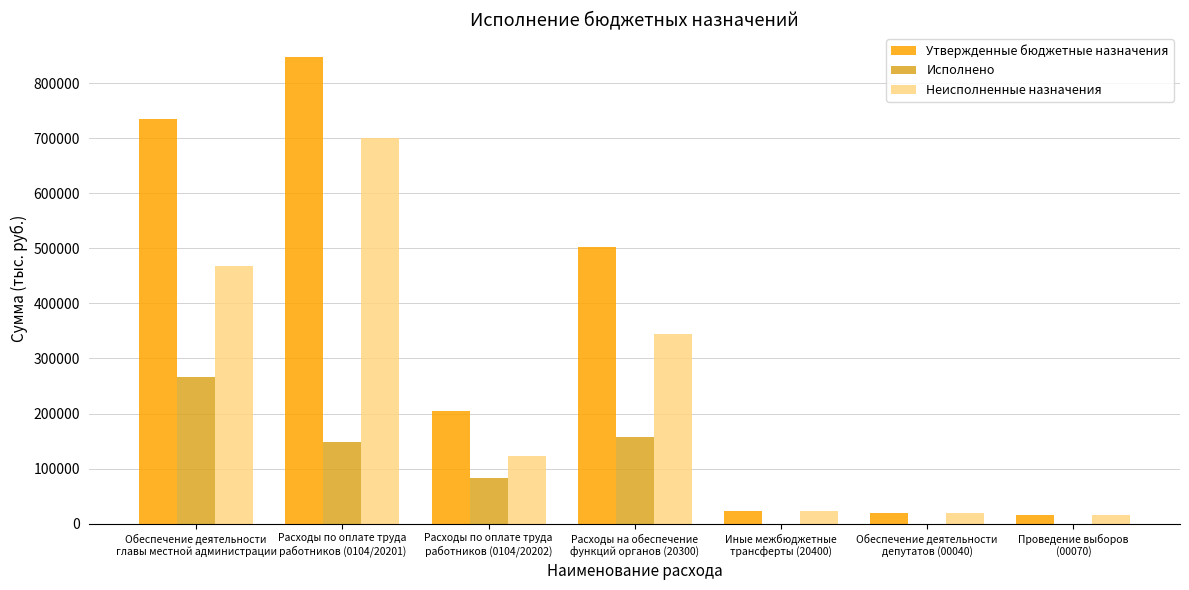

Which series has the largest total across all categories?

Утвержденные бюджетные назначения